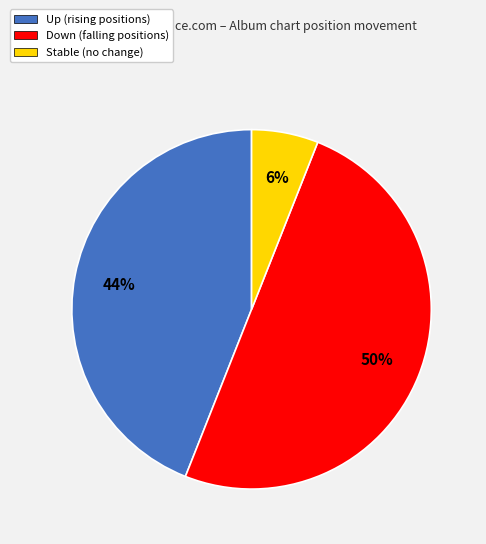

The Up (rising positions) slice represents 31% of the pie. True or false?

False